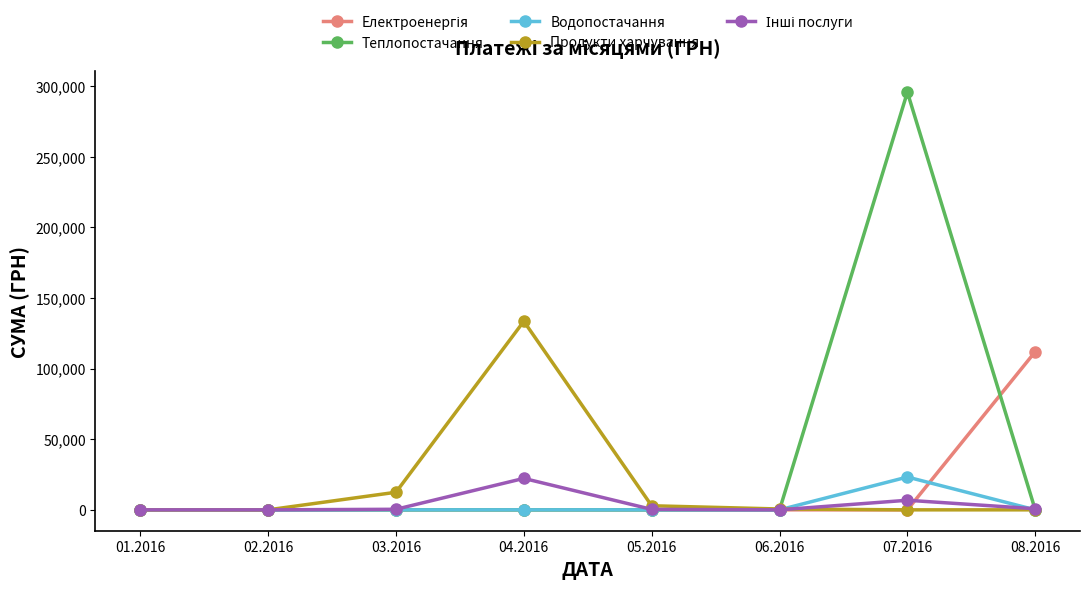

Between 04.2016 and 07.2016, which series saw the biggest shift?

Теплопостачання